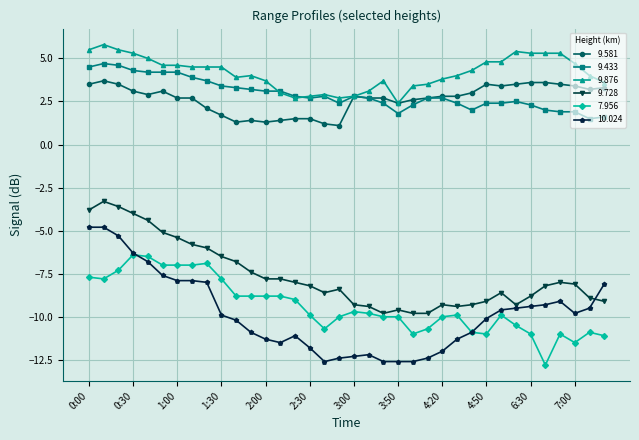

True or false: 10.024 has more than 1 points higher than both neighbors.

True